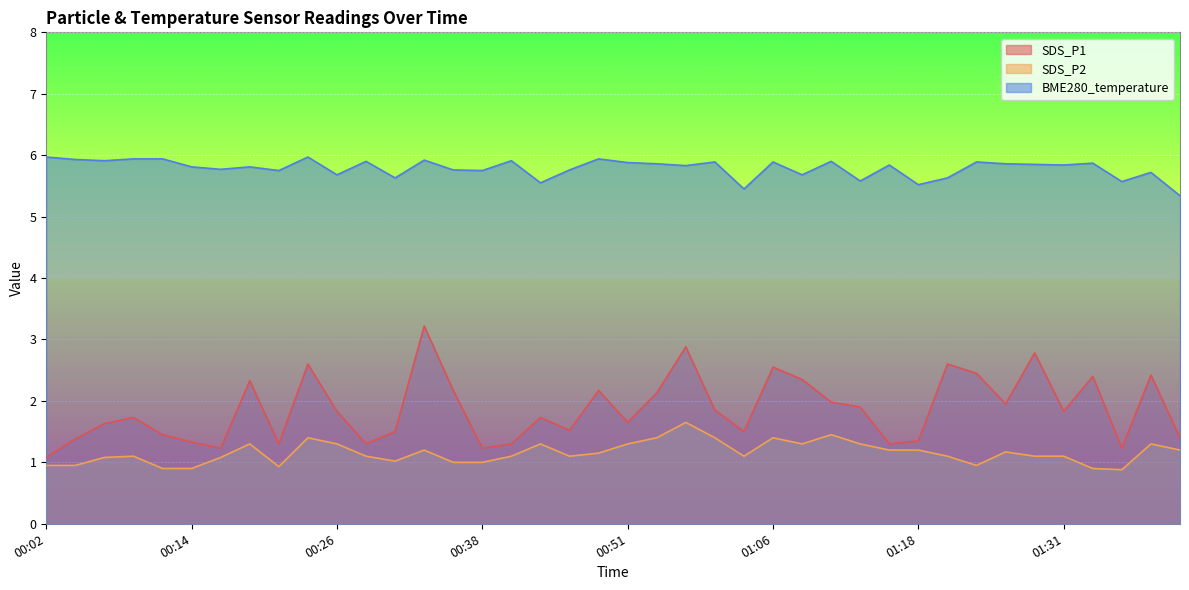

Reading right to left, what are all the values shown in this chart?

SDS_P1: 1.4	2.4	1.2	2.4	1.8	2.8	1.9	2.5	2.6	1.4	1.3	1.9	2.0	2.4	2.5	1.5	1.9	2.9	2.1	1.6	2.2	1.5	1.7	1.3	1.2	2.2	3.2	1.5	1.3	1.8	2.6	1.3	2.3	1.2	1.3	1.4	1.7	1.6	1.4	1.1
SDS_P2: 1.2	1.3	0.9	0.9	1.1	1.1	1.2	0.9	1.1	1.2	1.2	1.3	1.4	1.3	1.4	1.1	1.4	1.6	1.4	1.3	1.1	1.1	1.3	1.1	1.0	1.0	1.2	1.0	1.1	1.3	1.4	0.9	1.3	1.1	0.9	0.9	1.1	1.1	0.9	0.9
BME280_temperature: 5.3	5.7	5.6	5.9	5.8	5.8	5.9	5.9	5.6	5.5	5.8	5.6	5.9	5.7	5.9	5.5	5.9	5.8	5.9	5.9	5.9	5.8	5.5	5.9	5.8	5.8	5.9	5.6	5.9	5.7	6.0	5.8	5.8	5.8	5.8	5.9	5.9	5.9	5.9	6.0